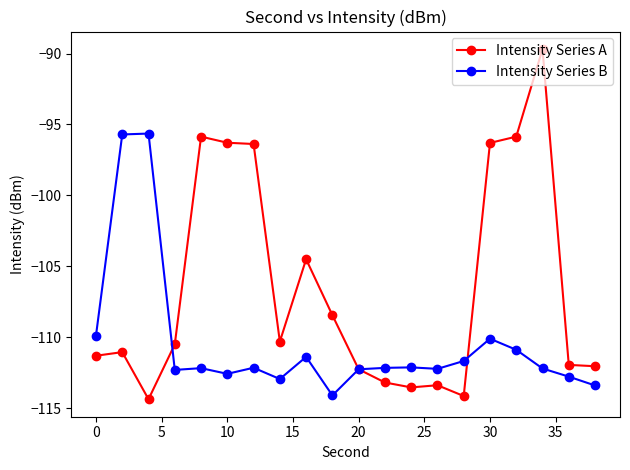

List the series in order of their peak value, highest first.

Intensity Series A, Intensity Series B